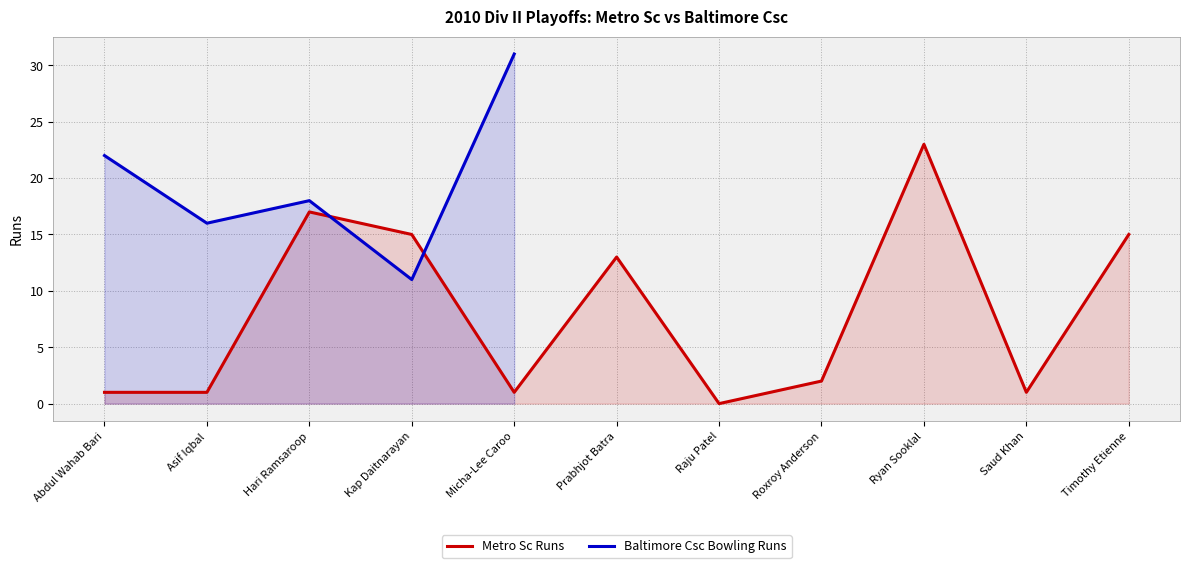

Reading right to left, what are all the values shown in this chart?

Timothy Etienne=15	Saud Khan=1	Ryan Sooklal=23	Roxroy Anderson=2	Raju Patel=0	Prabhjot Batra=13	Micha-Lee Caroo=1	Kap Daitnarayan=15	Hari Ramsaroop=17	Asif Iqbal=1	Abdul Wahab Bari=1